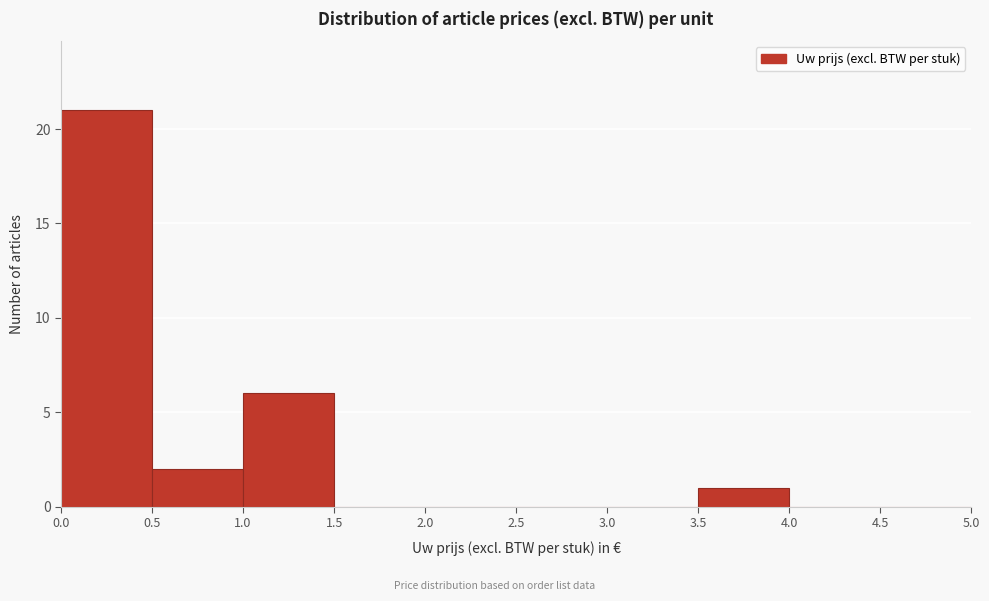

Reading left to right, list every bar in this chart as the range it spans on the x-axis followed by its height. The values are not printed on the chart, so give them approximately, as read against the axis.

0.0 to 0.5: 21
0.5 to 1.0: 2
1.0 to 1.5: 6
1.5 to 2.0: 0
2.0 to 2.5: 0
2.5 to 3.0: 0
3.0 to 3.5: 0
3.5 to 4.0: 1
4.0 to 4.5: 0
4.5 to 5.0: 0